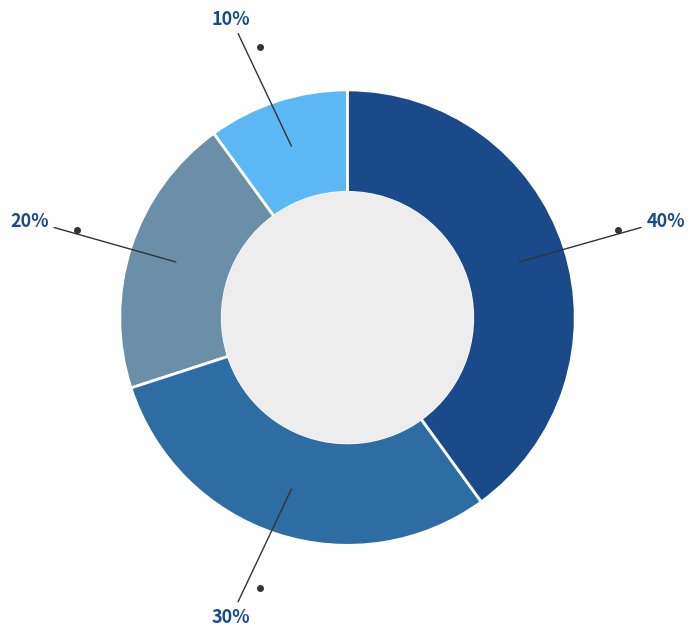

To the nearest percent, what is the average slice percentage?

25%